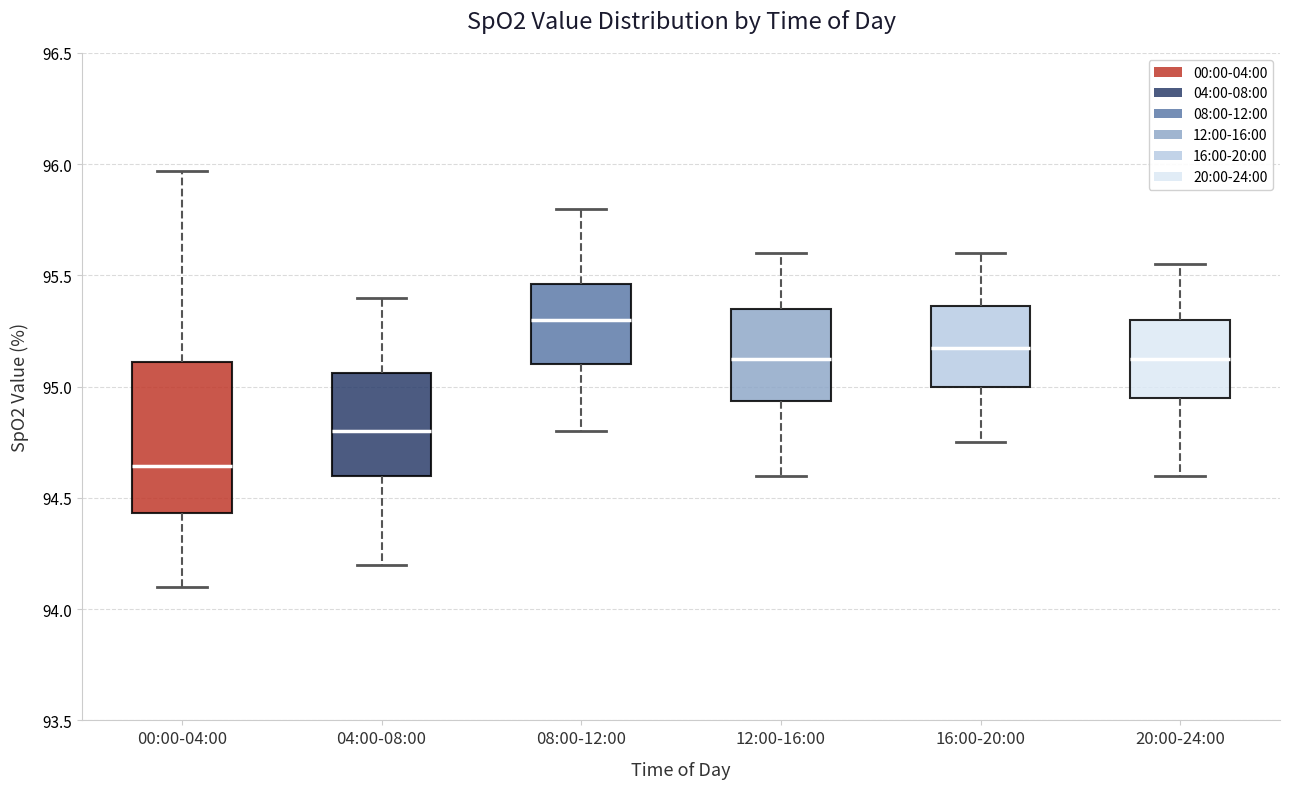

Where does the lower whisker of the box for 08:00-12:00 end on the y-axis? The values are not printed on the chart, so give them approximately, as read against the axis.

94.80